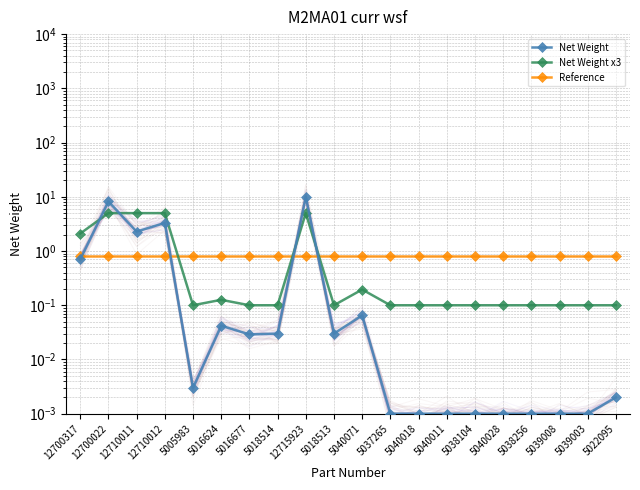

After their last crossing, which series has the higher values: Net Weight or Reference?

Reference